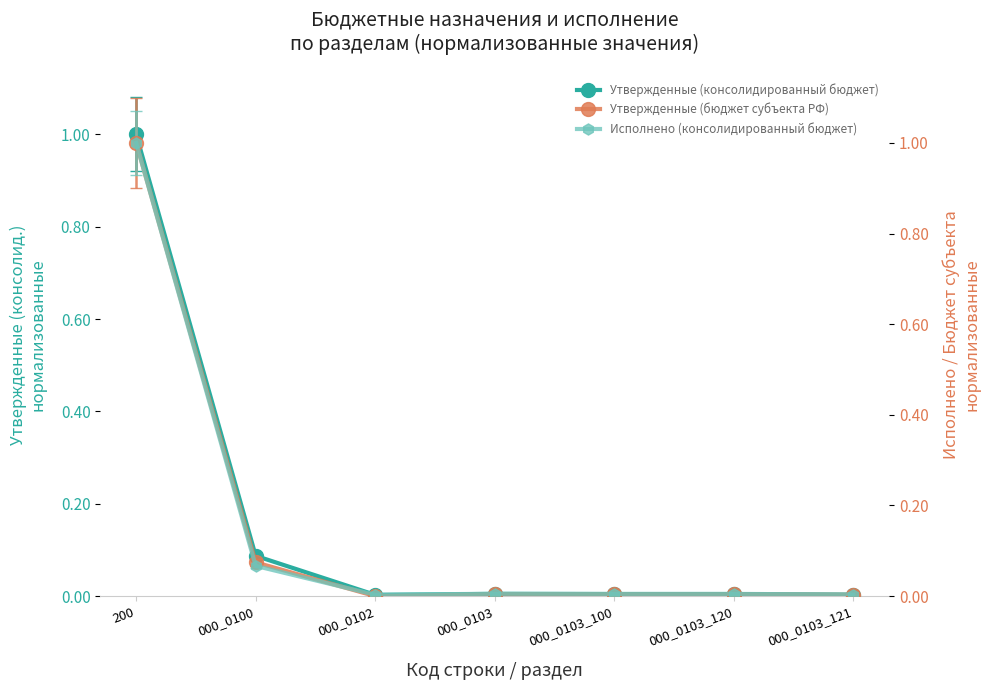

Is it true that Исполнено (консолидированный бюджет) equals 0.1 at 000_0100?

False